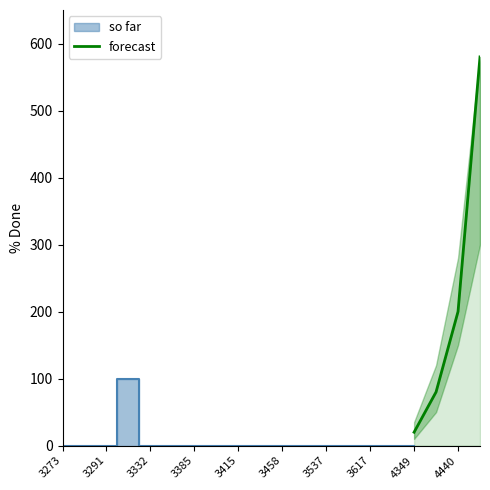

What is the smallest value displayed?

20